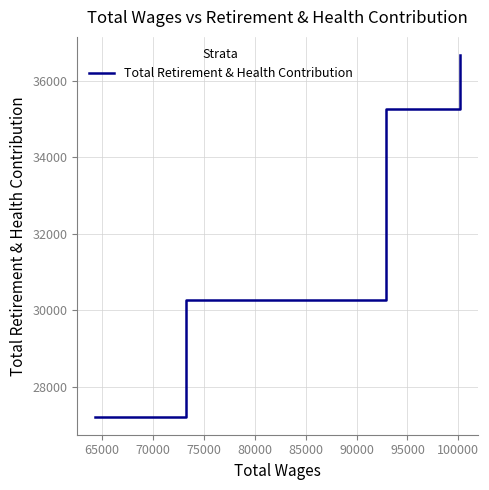

What is the minimum value shown in the chart?

27219